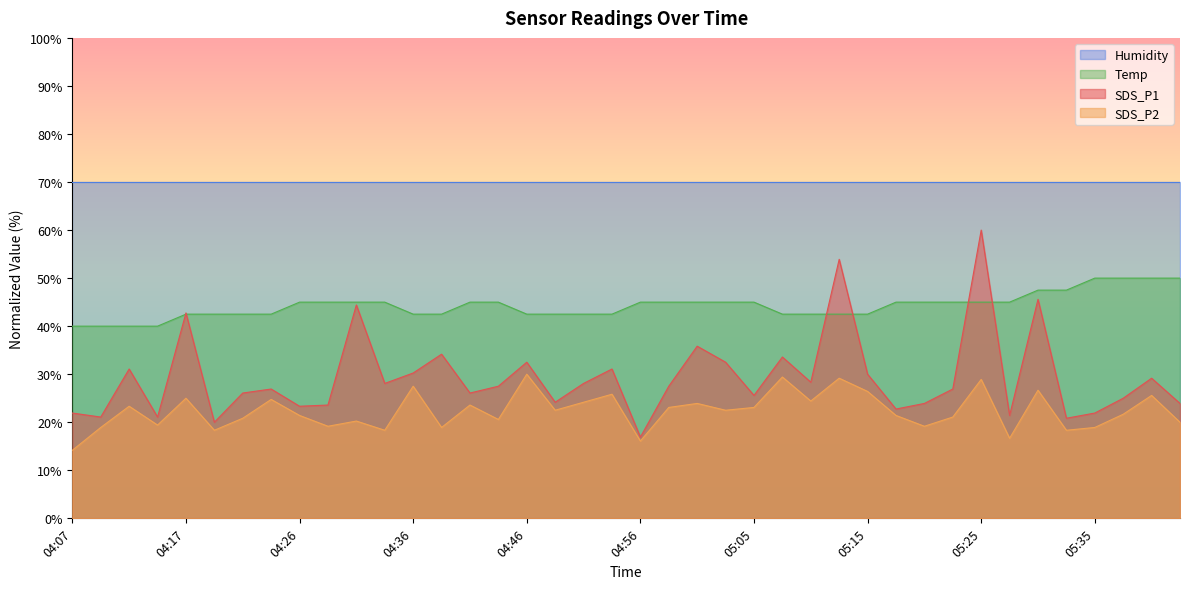

At how many categories does at least one series exceed 27?

40